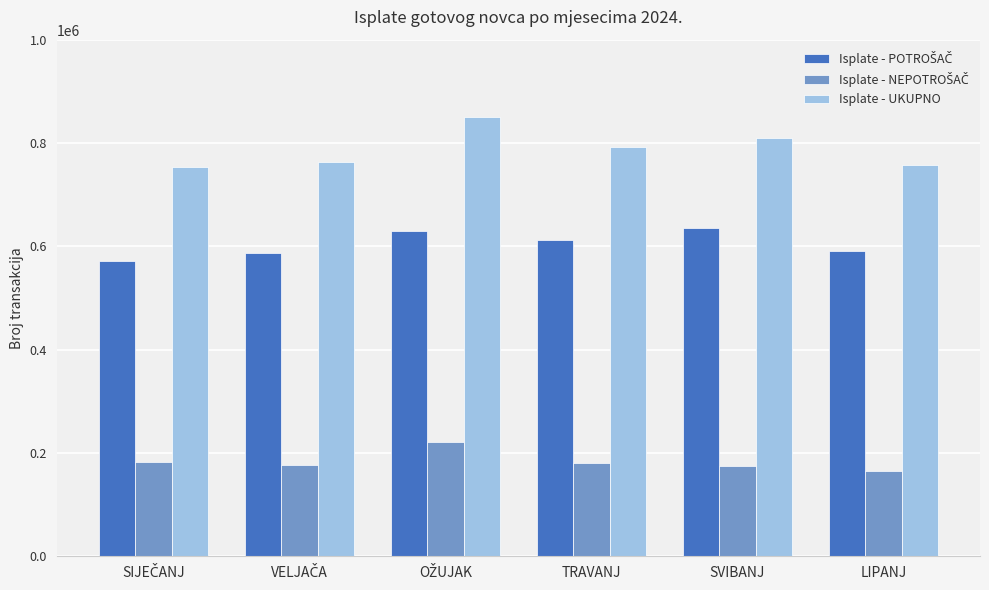

What is the difference between the maximum and second lowest values in the Isplate - UKUPNO series?

93188